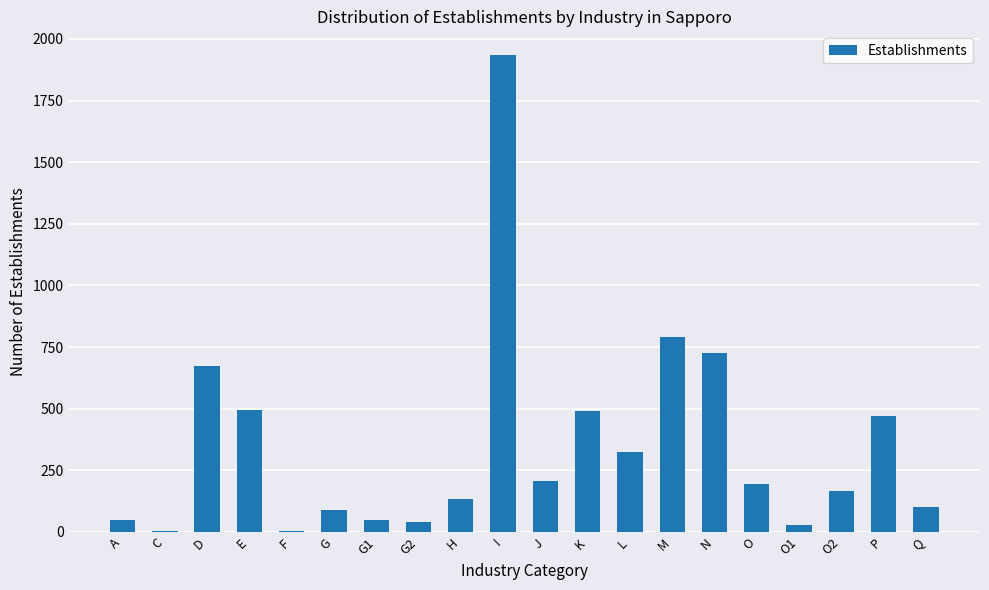

What is the ratio of the value at O to the value at G2?

4.6